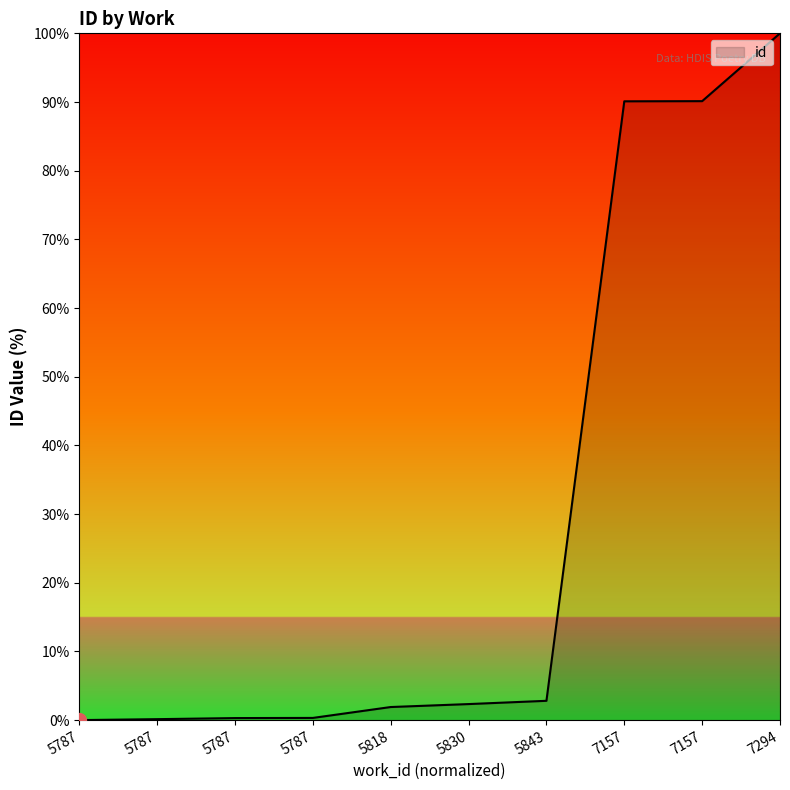

Reading left to right, list all the values displayed in this chart.

5787=0.0	5787=0.1	5787=0.3	5787=0.3	5818=1.9	5830=2.3	5843=2.8	7157=90.1	7157=90.1	7294=100.0